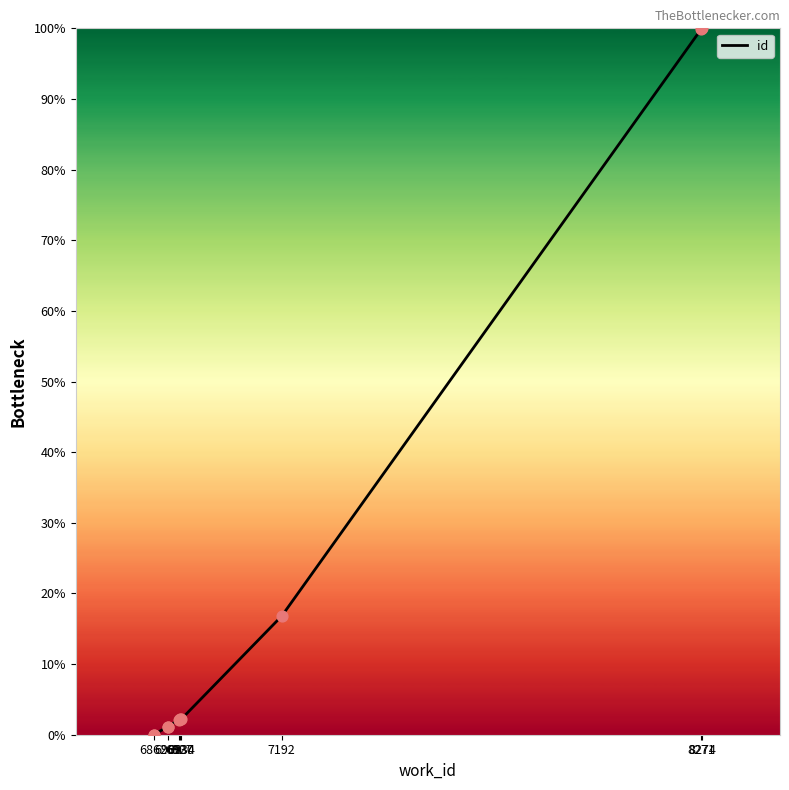

What is the change in value from 6900 to 8271?

+98.7